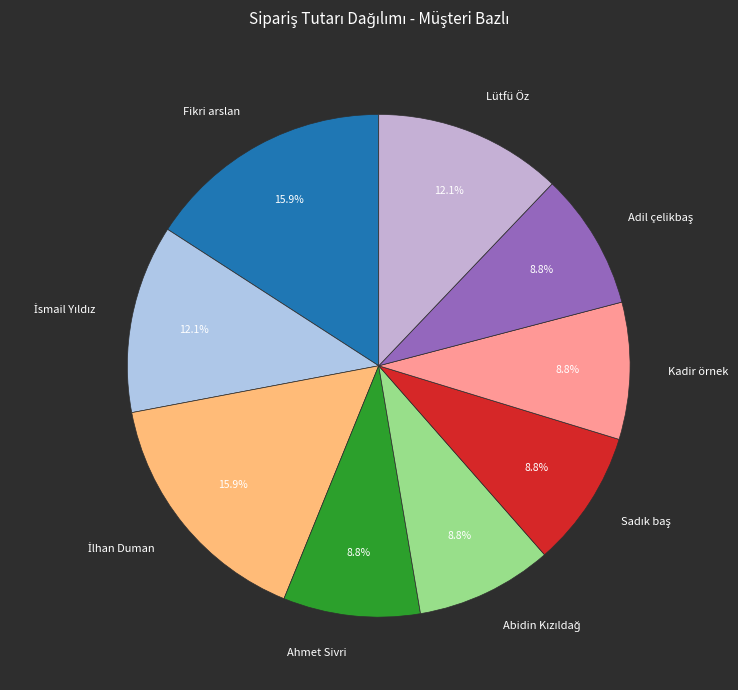

How many segments does this pie chart have?

9